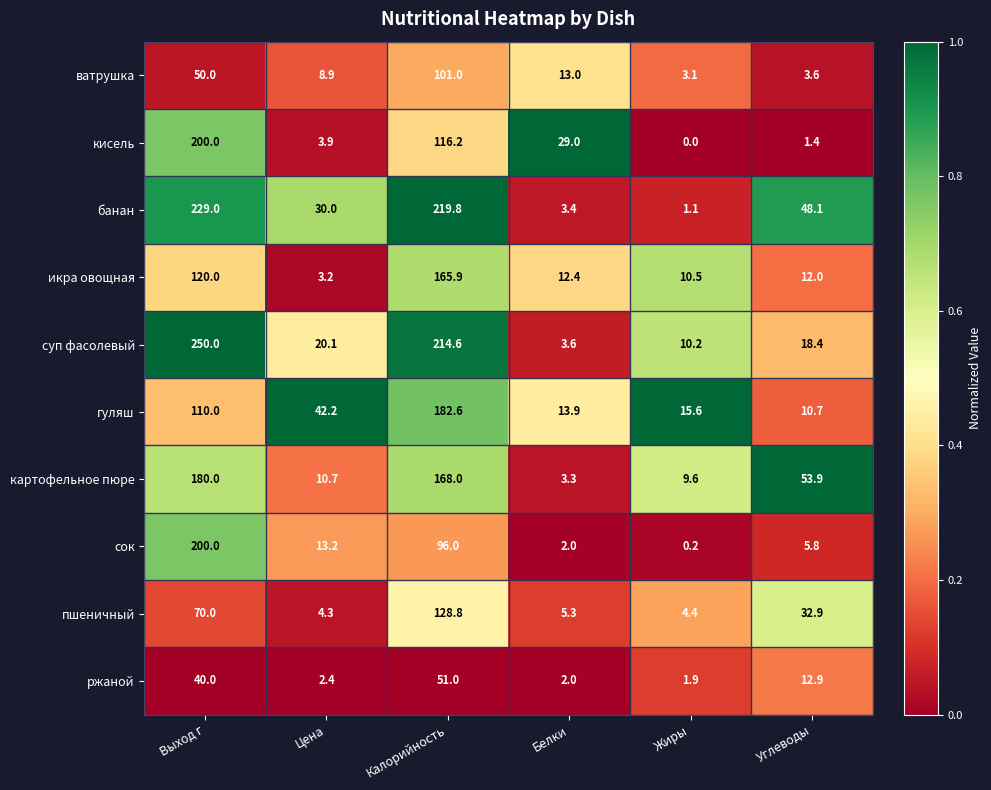

The кисель series shows 0.0 at Жиры. True or false?

True